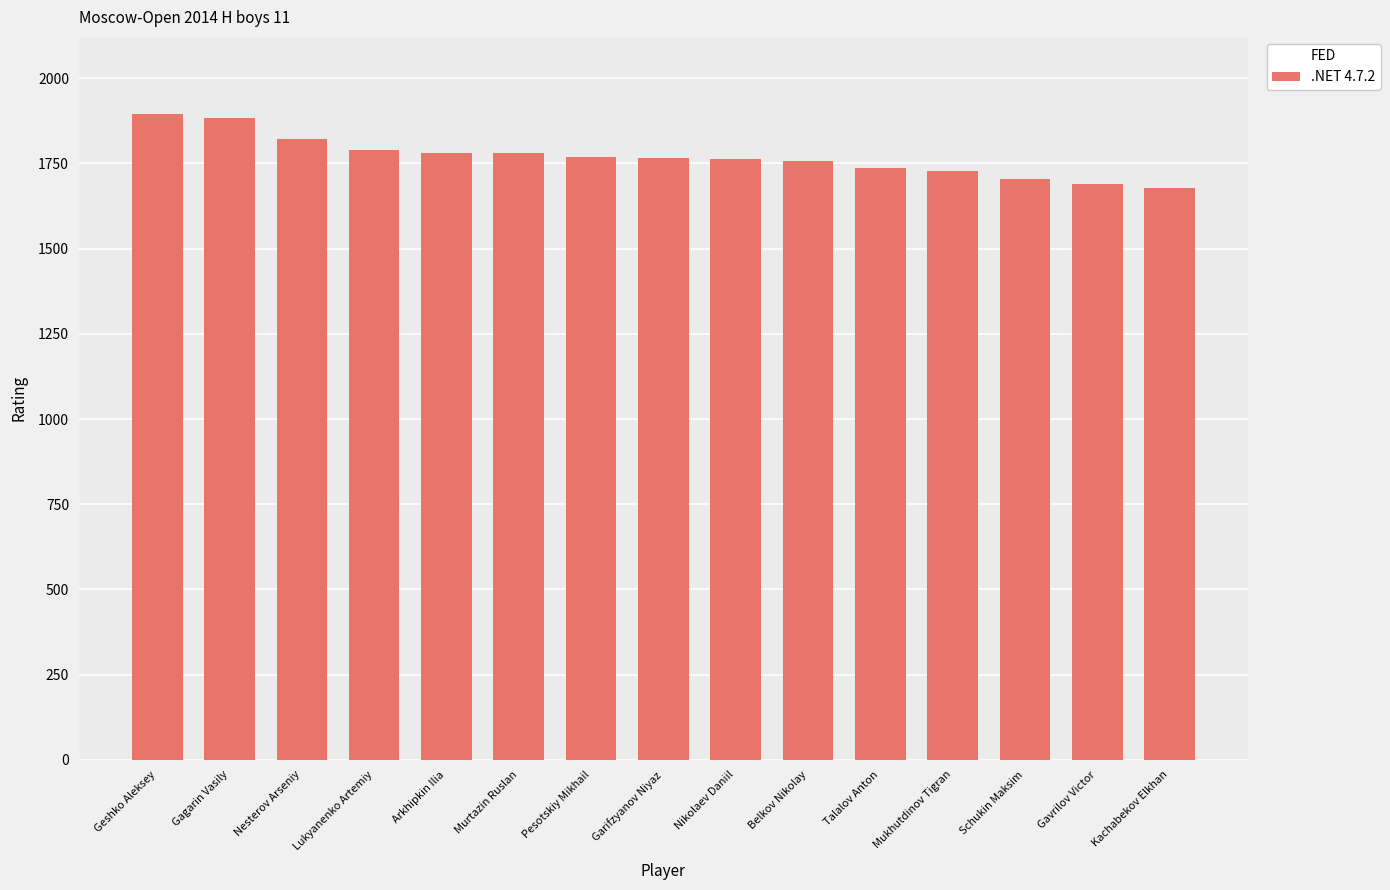

How many data points does each series have?

15